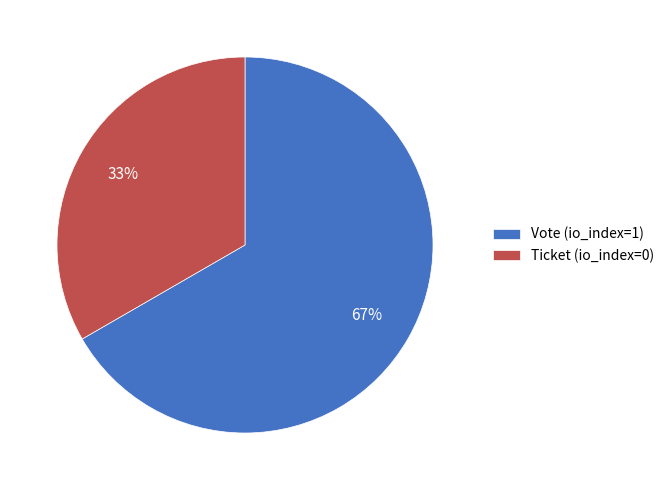

Count the number of slices in the pie.

2